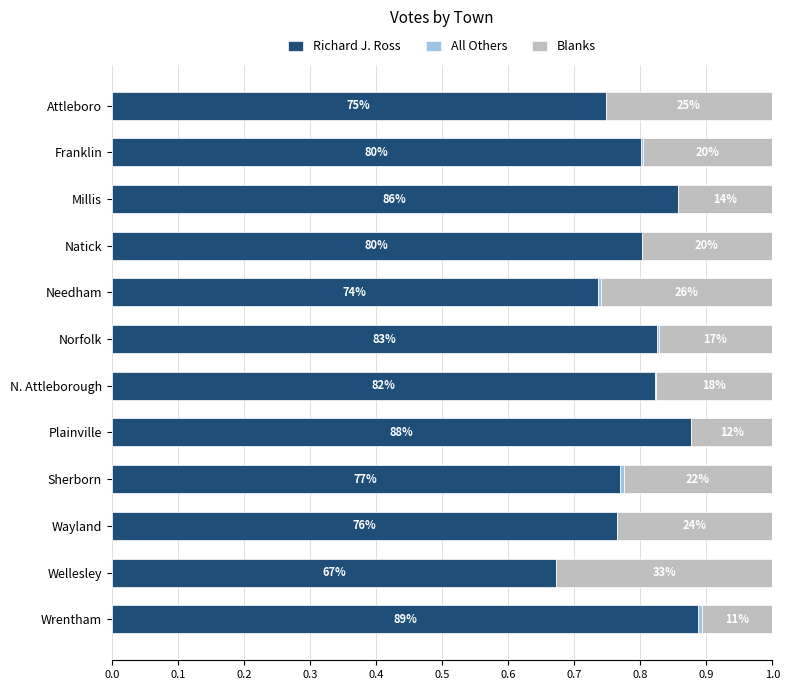

How many categories are shown in the chart?

12